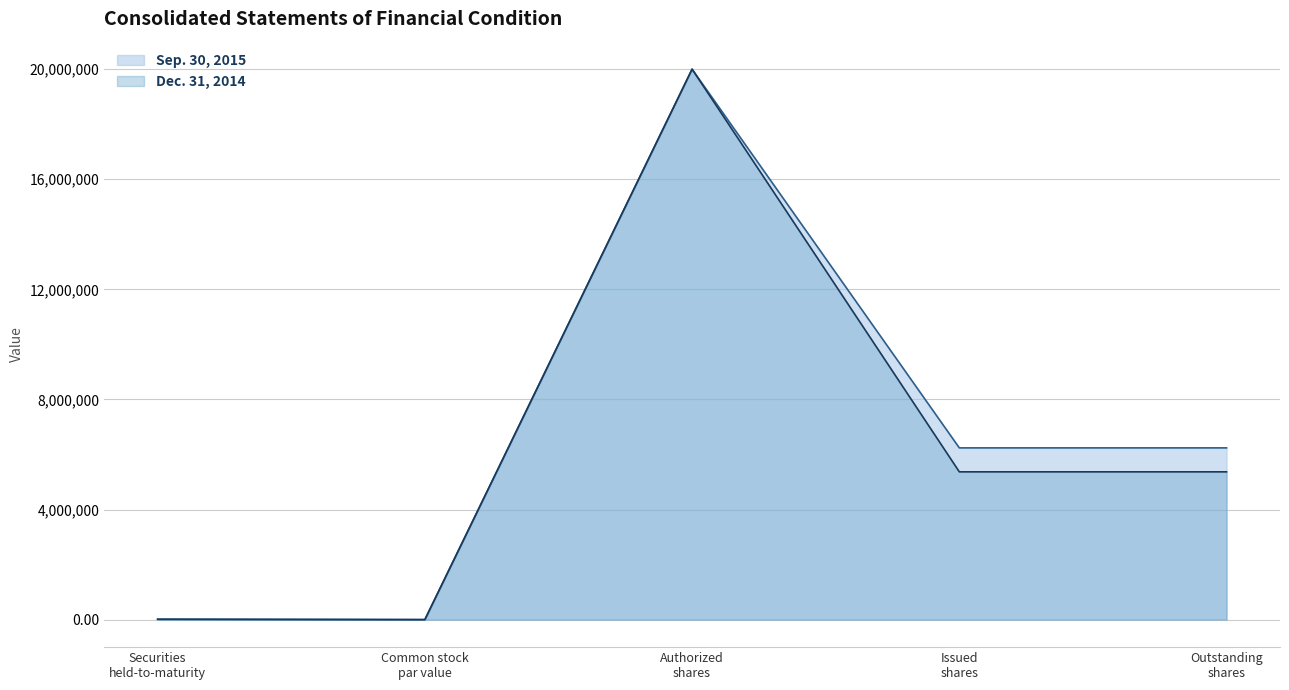

Which series has the largest range (max minus min)?

Sep. 30, 2015